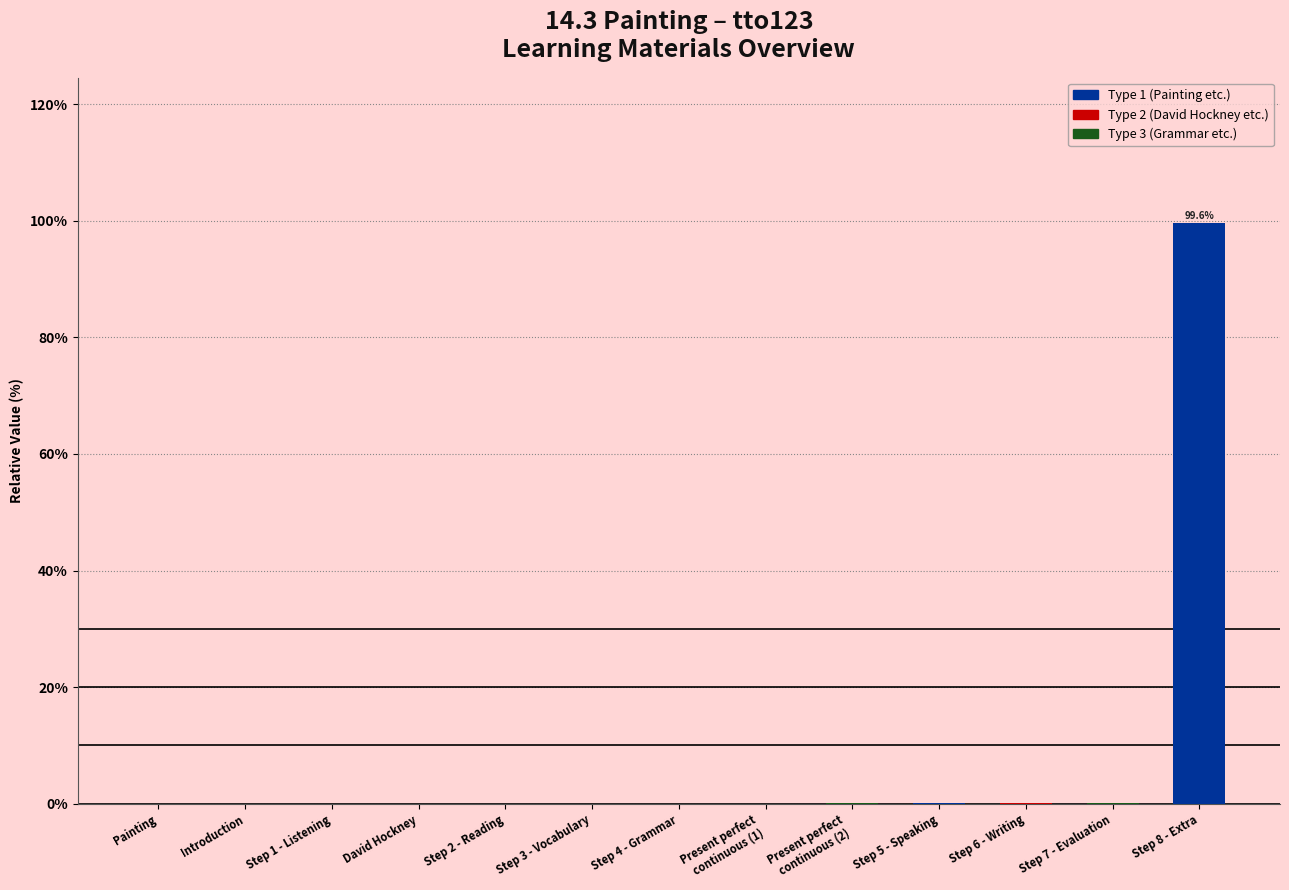

What is the maximum value shown in the chart?

99.6